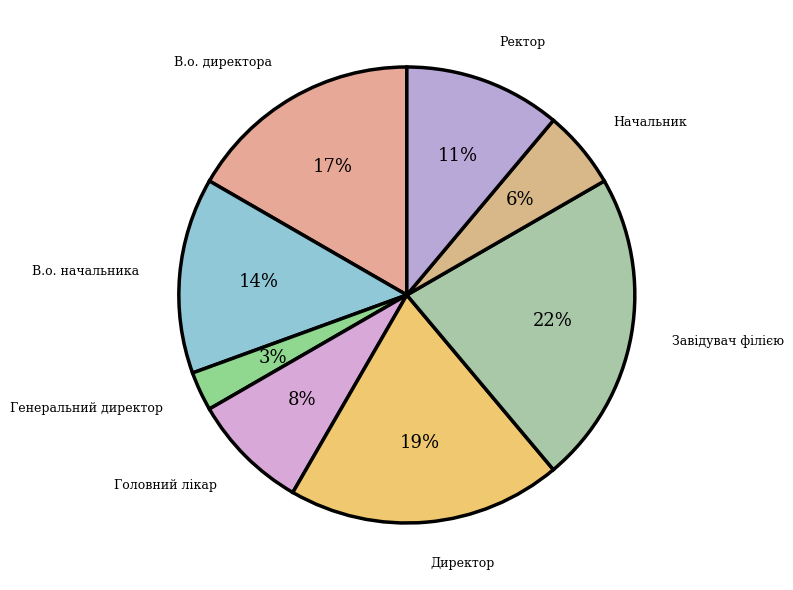

To the nearest percent, what is the average slice percentage?

12%